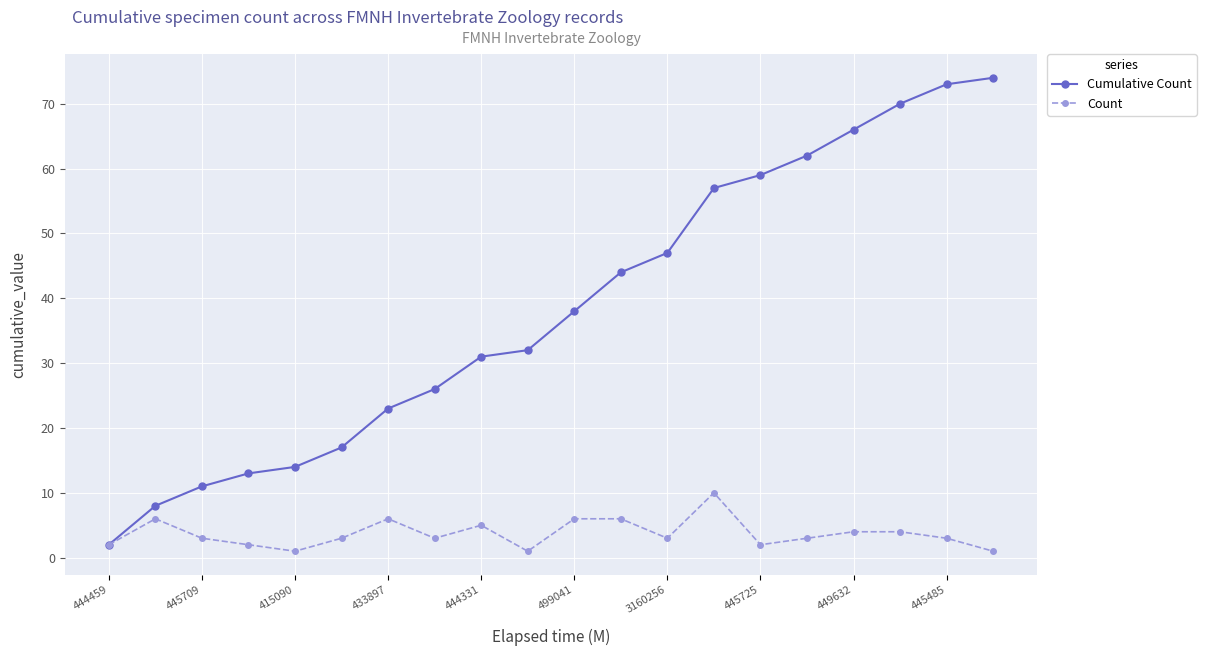

What is the maximum value for Cumulative Count?

74